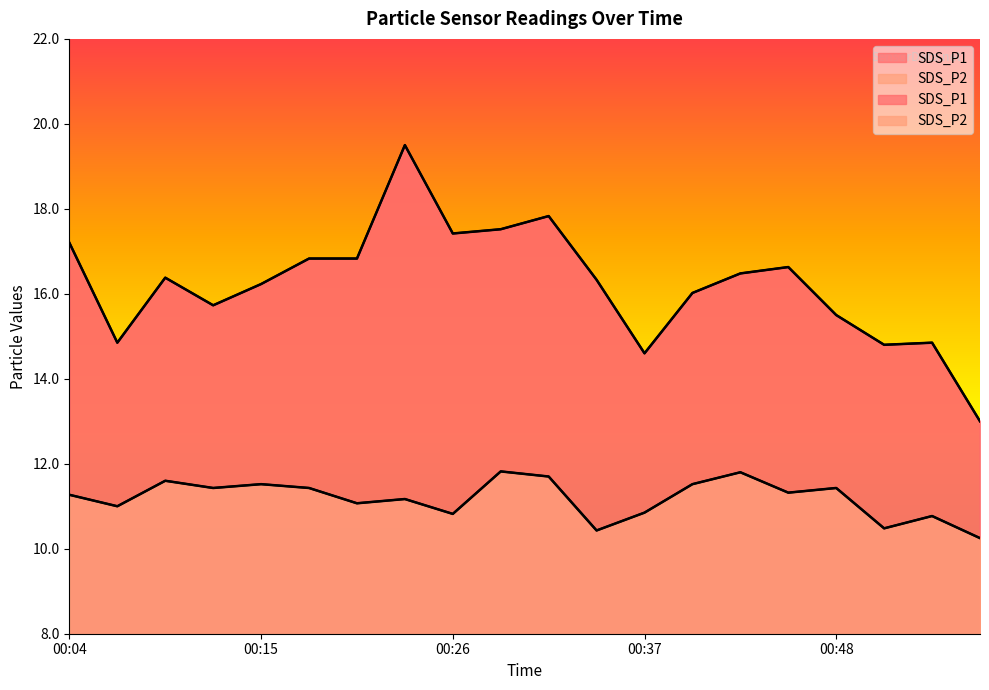

What are all the series names shown in the legend?

SDS_P1, SDS_P2